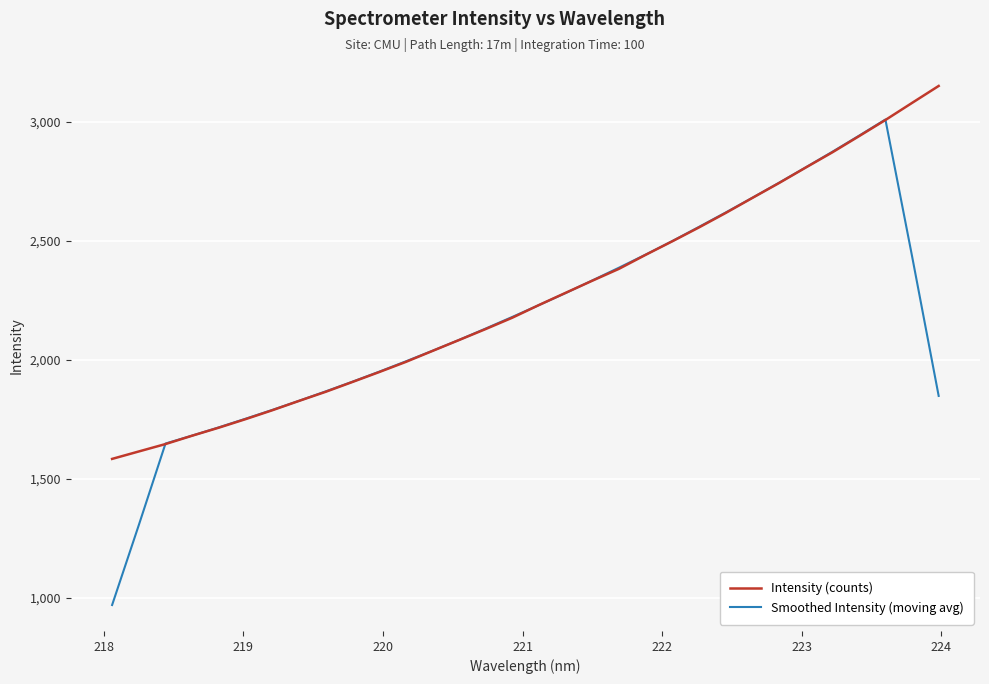

What is the minimum value for Smoothed Intensity (moving avg)?

968.6